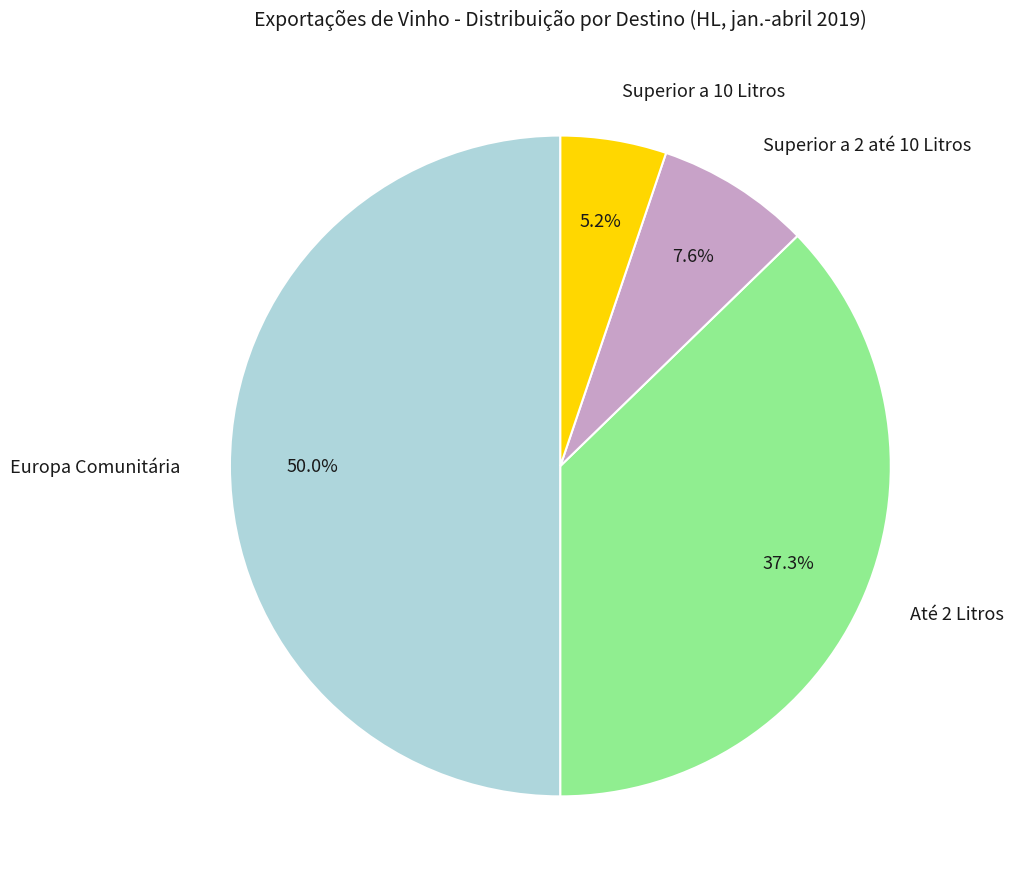

To the nearest percent, what is the combined percentage of Superior a 2 até 10 Litros and Europa Comunitária?

58%